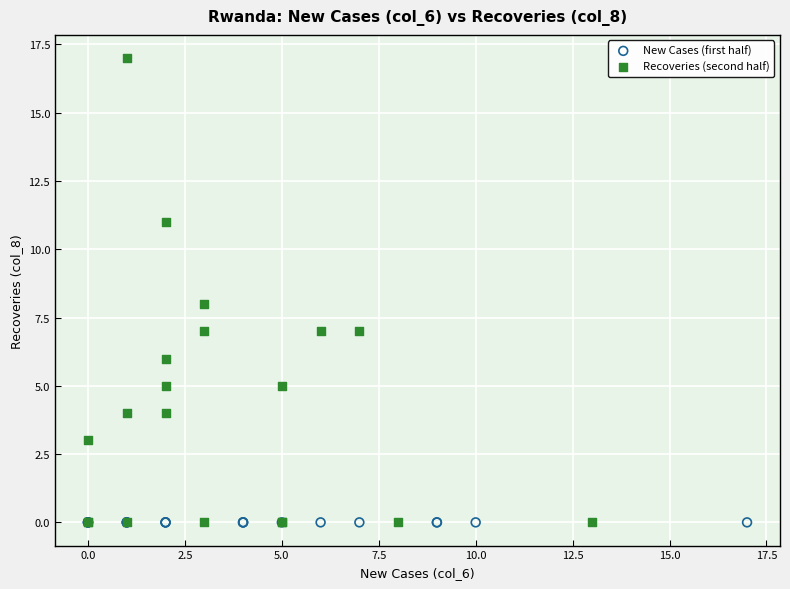

Which series contains the highest Y value?

Recoveries (second half)